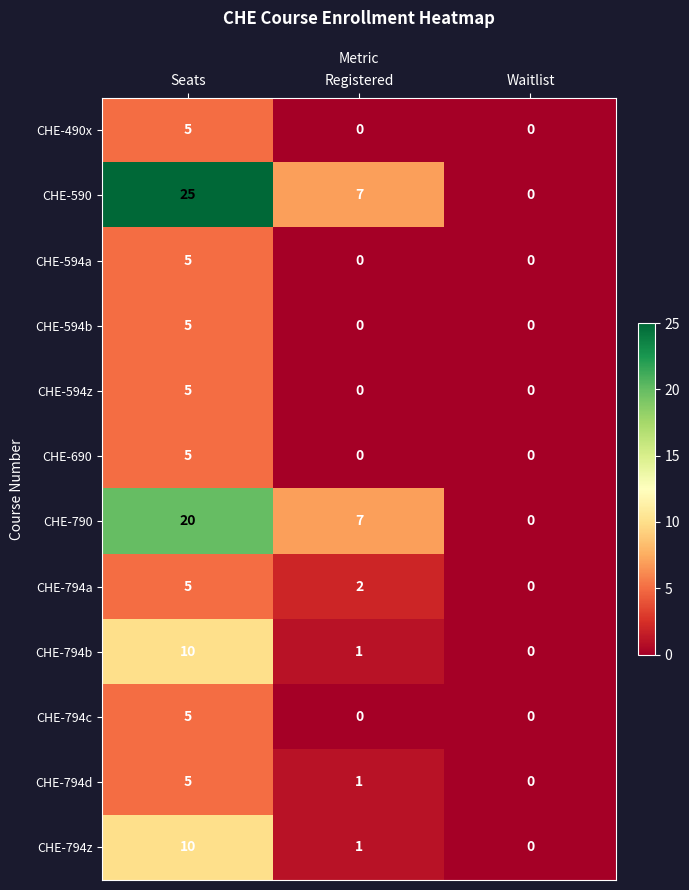

At which category is the sum across all series the highest?

Seats